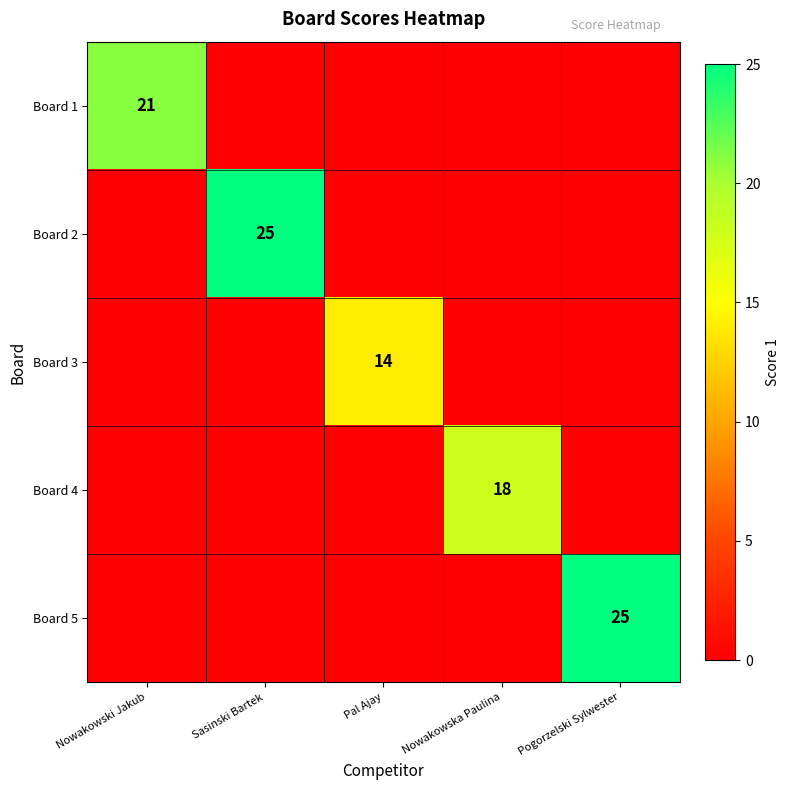

Is the value of Board 5 at Pogorzelski Sylwester greater than the value of Board 1 at Nowakowski Jakub?

Yes